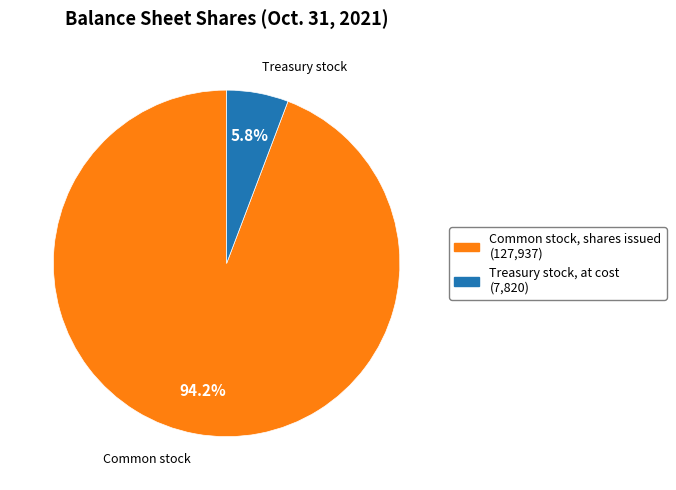

Is there a majority slice in this chart?

Yes